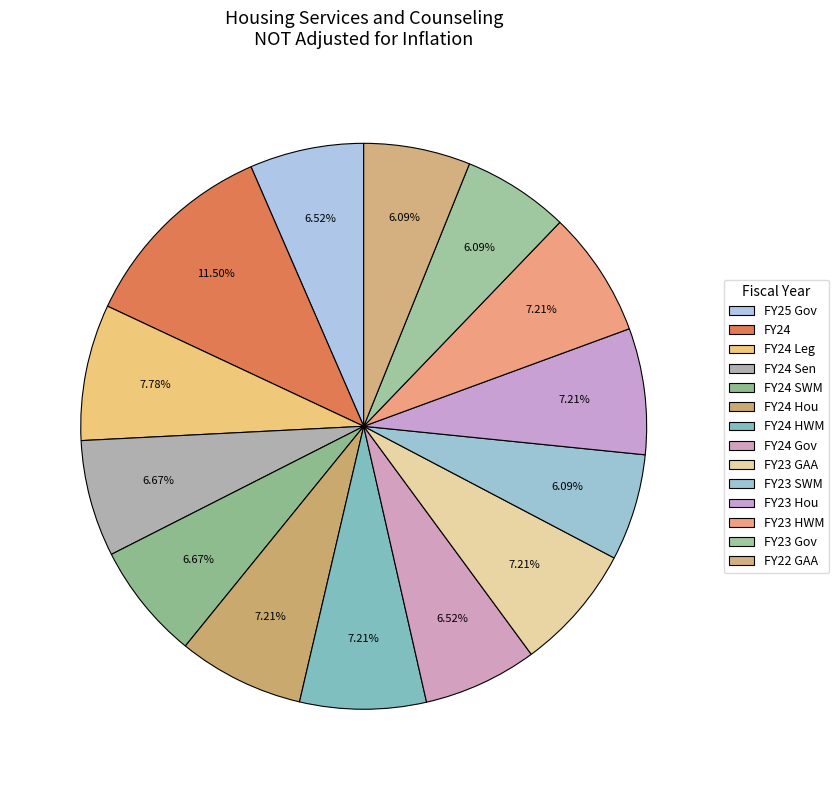

How many segments does this pie chart have?

14